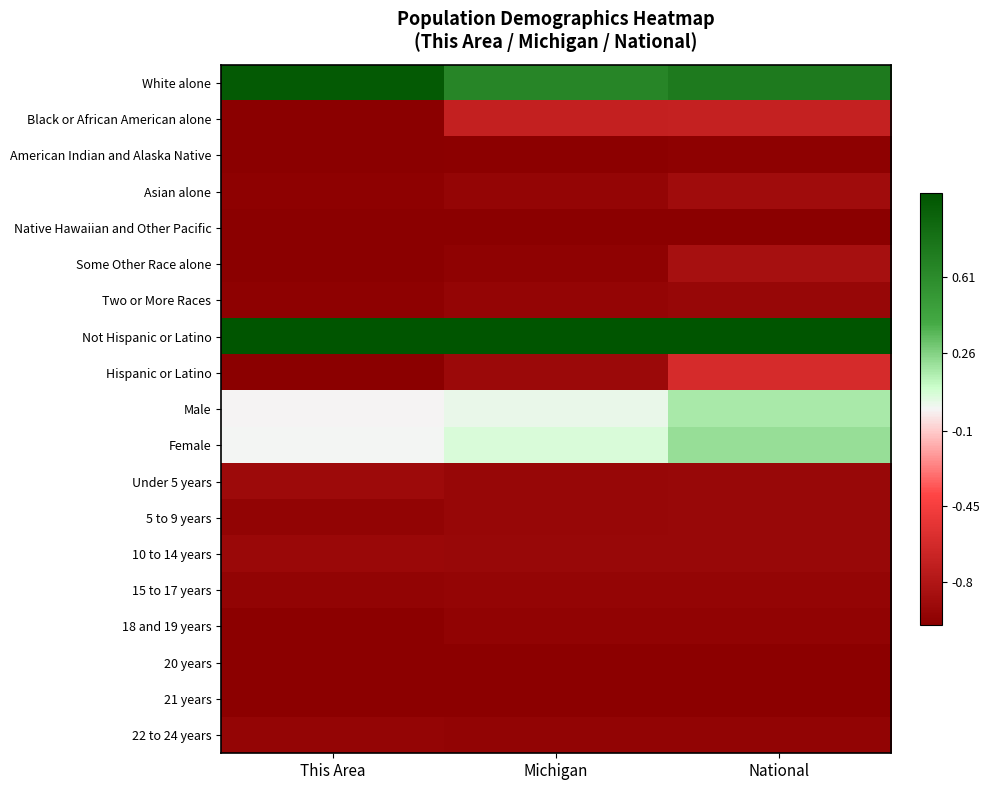

How many series are shown in this chart?

19